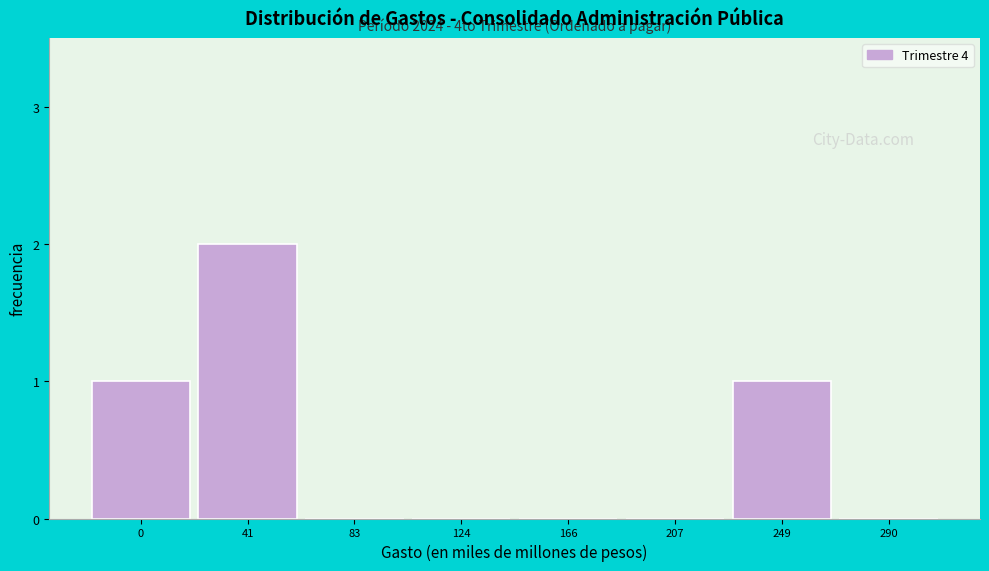

Reading left to right, what are all the values shown in this chart?

0=1	41=2	83=0	124=0	166=0	207=0	249=1	290=0